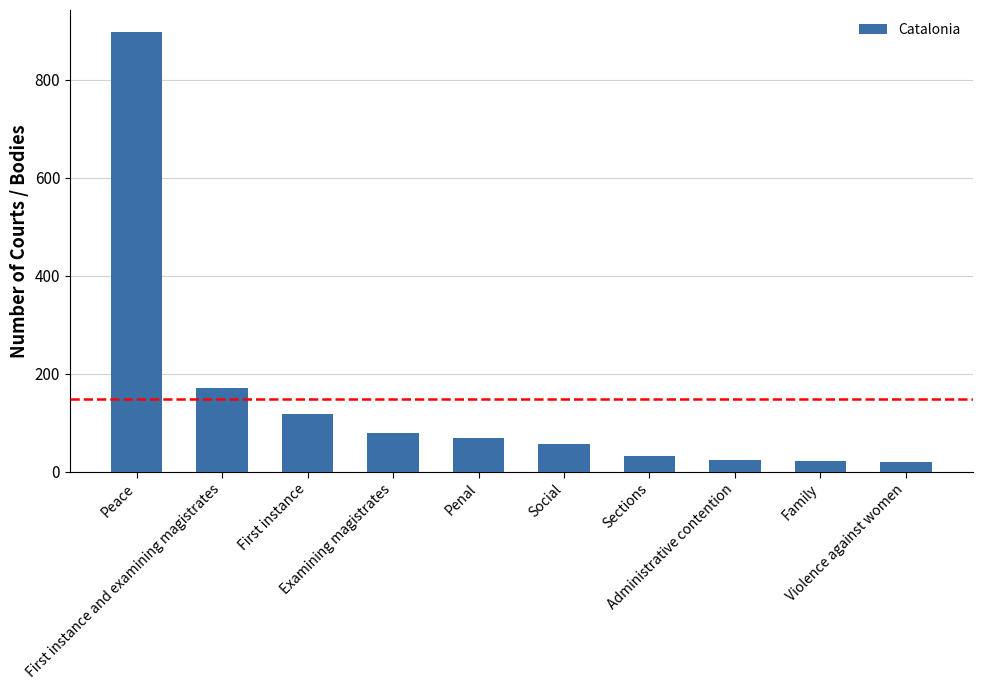

What is the minimum value shown in the chart?

19